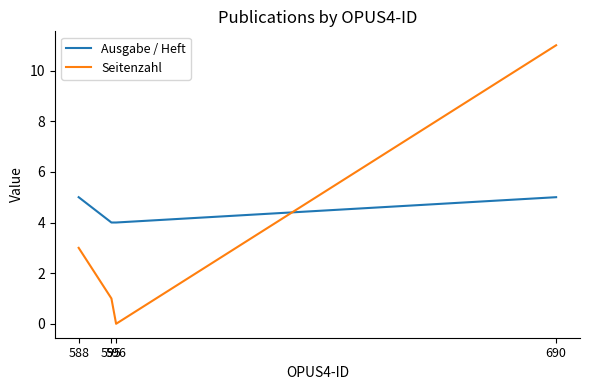

What is the difference between the maximum and minimum values in the Ausgabe / Heft series?

1